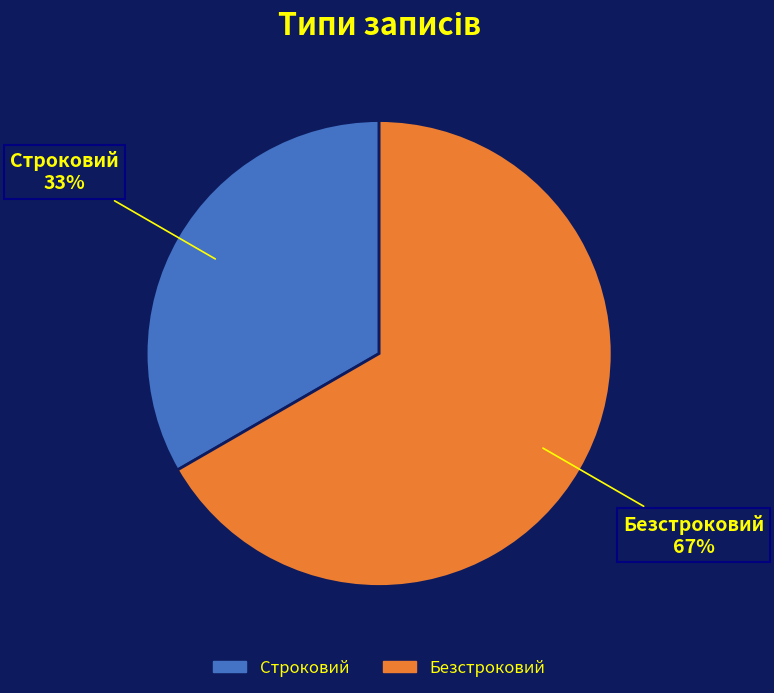

To the nearest percent, what portion does Безстроковий represent?

67%